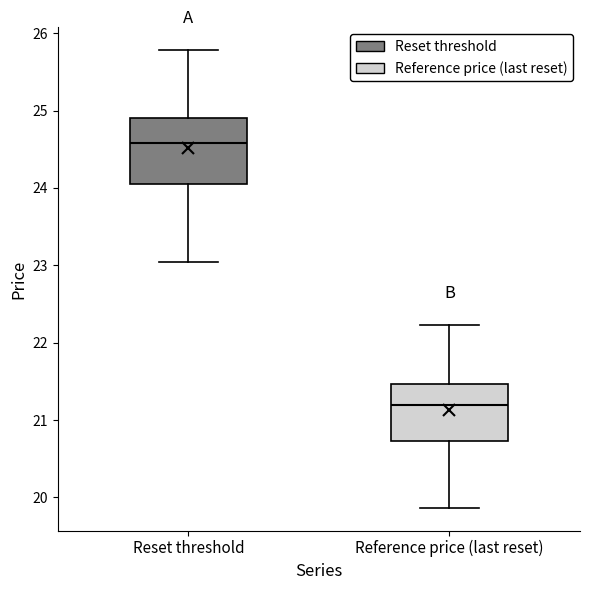

Reading left to right, read every box against the y-axis: the position of its median line, the range the box covers, and the ends of its whiskers. The values are not printed on the chart, so give them approximately, as read against the axis.

Reset threshold: median 24.6, box 24.1 to 24.9, whiskers 23.0 to 25.8
Reference price (last reset): median 21.2, box 20.7 to 21.5, whiskers 19.9 to 22.2